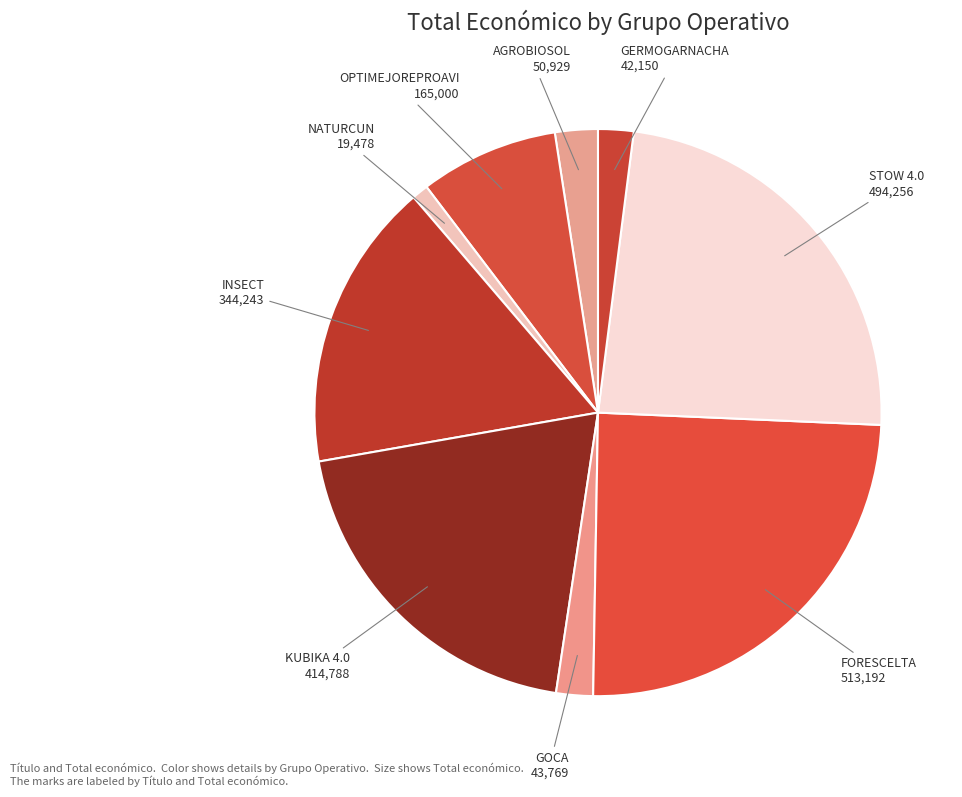

Does STOW 4.0 account for over 50% of the chart?

No